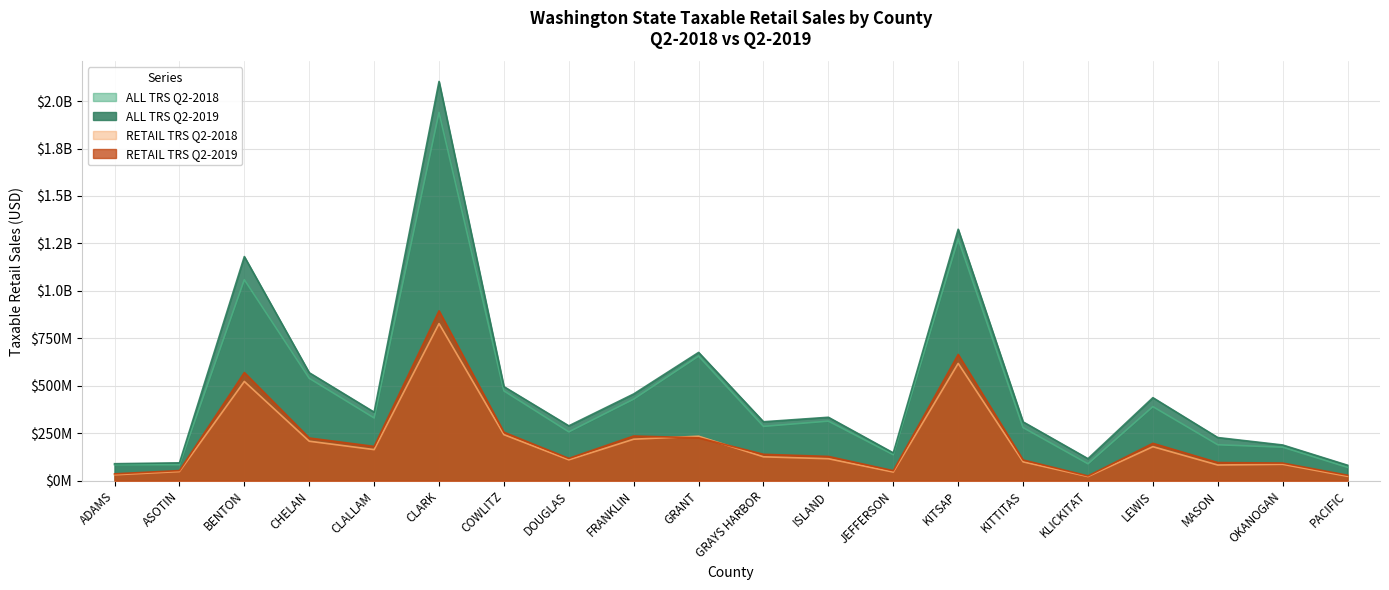

Is it true that ALL TRS Q2-2019 equals 89532610 at ADAMS?

True